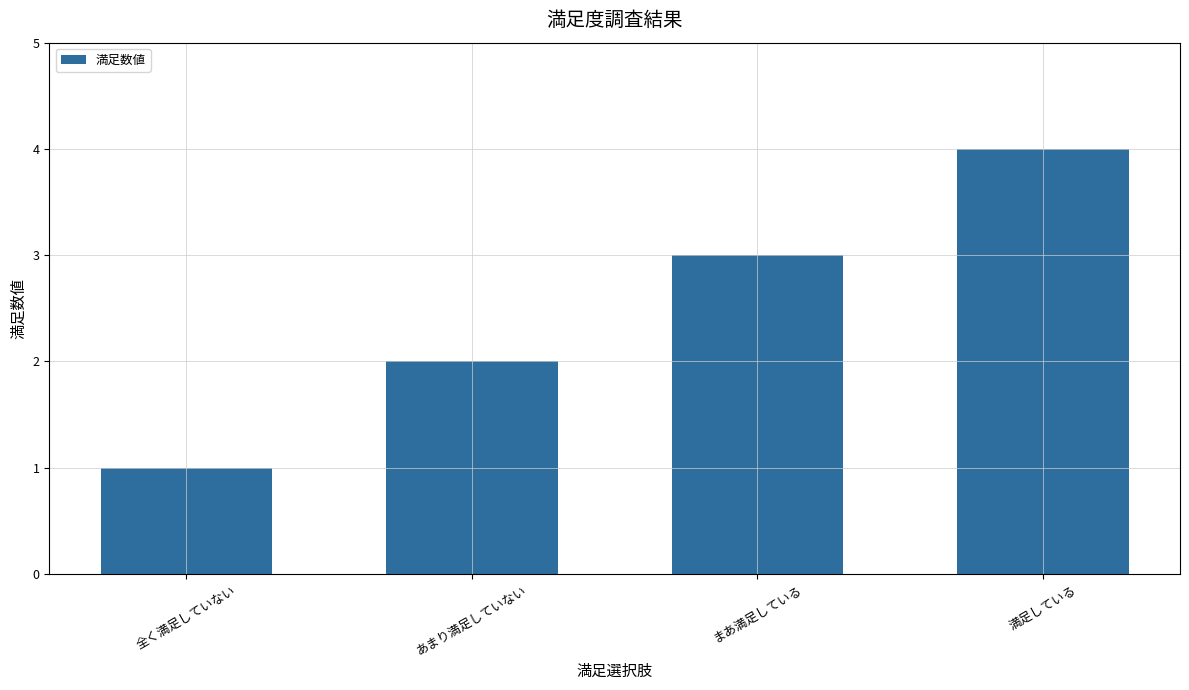

Is it true that the value at まあ満足している is 2?

False